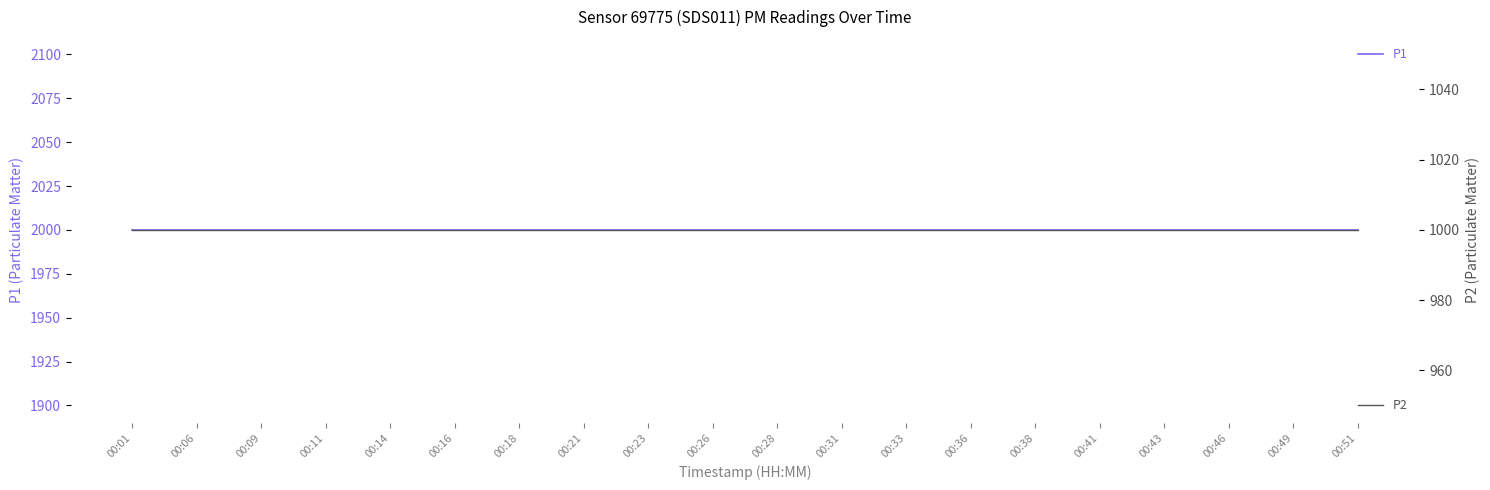

What value does the P2 series have at 00:01?

999.9